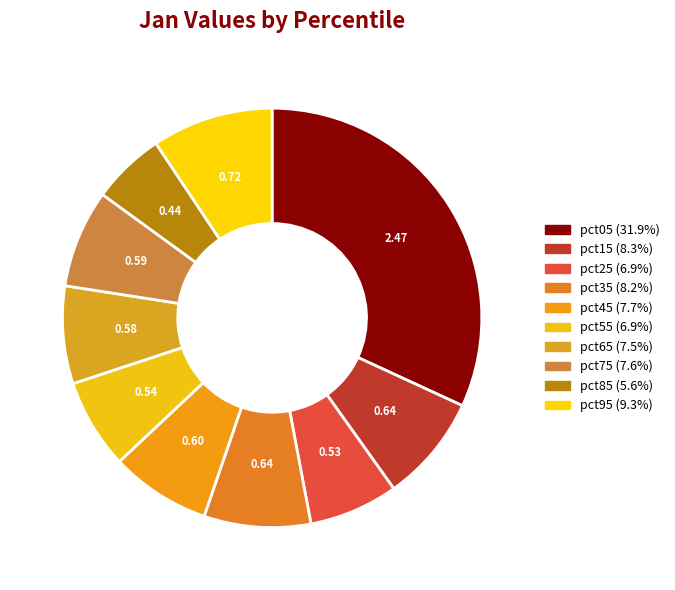

Which has a higher value, pct75 or pct05?

pct05